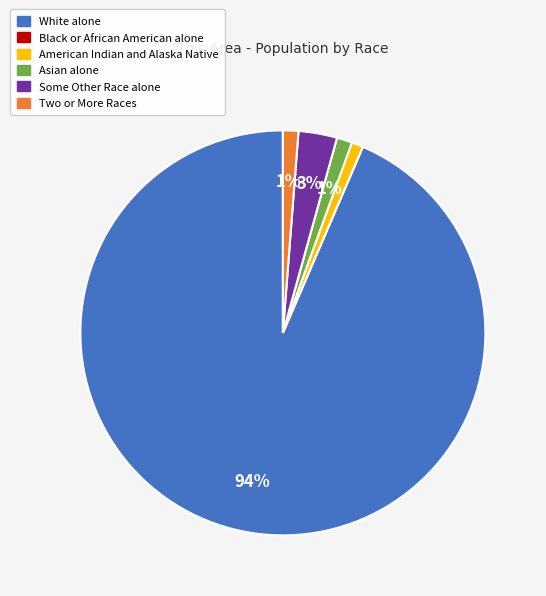

Between White alone and Asian alone, which is larger?

White alone